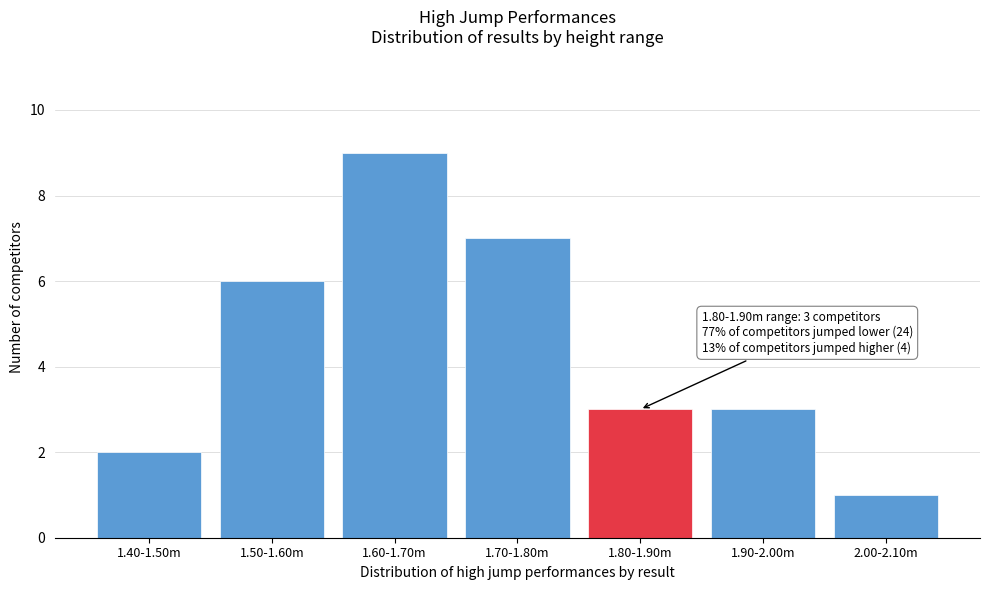

Reading left to right, list all the values displayed in this chart.

2	6	9	7	3	3	1